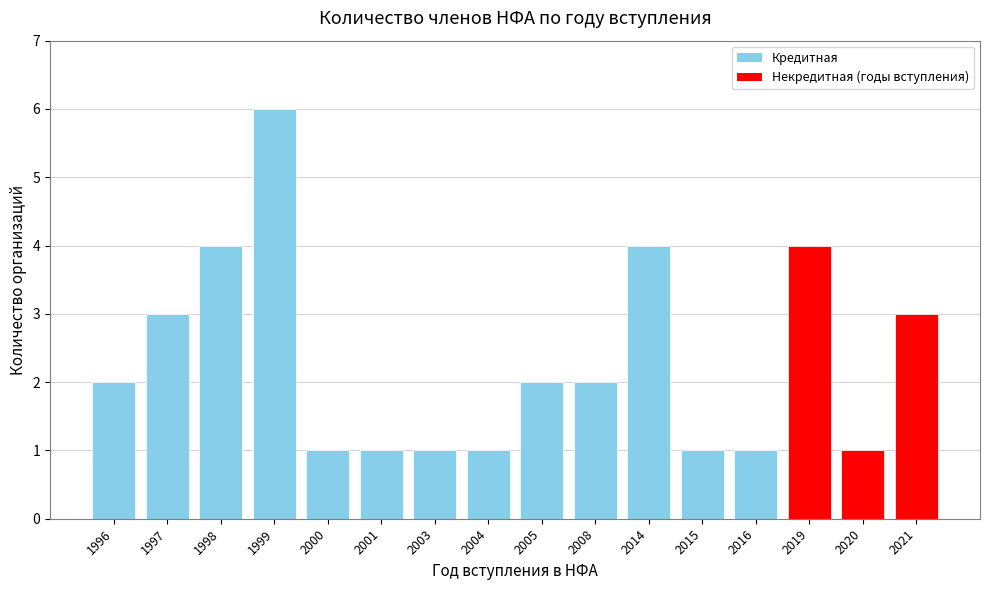

Are the bars horizontal?

No